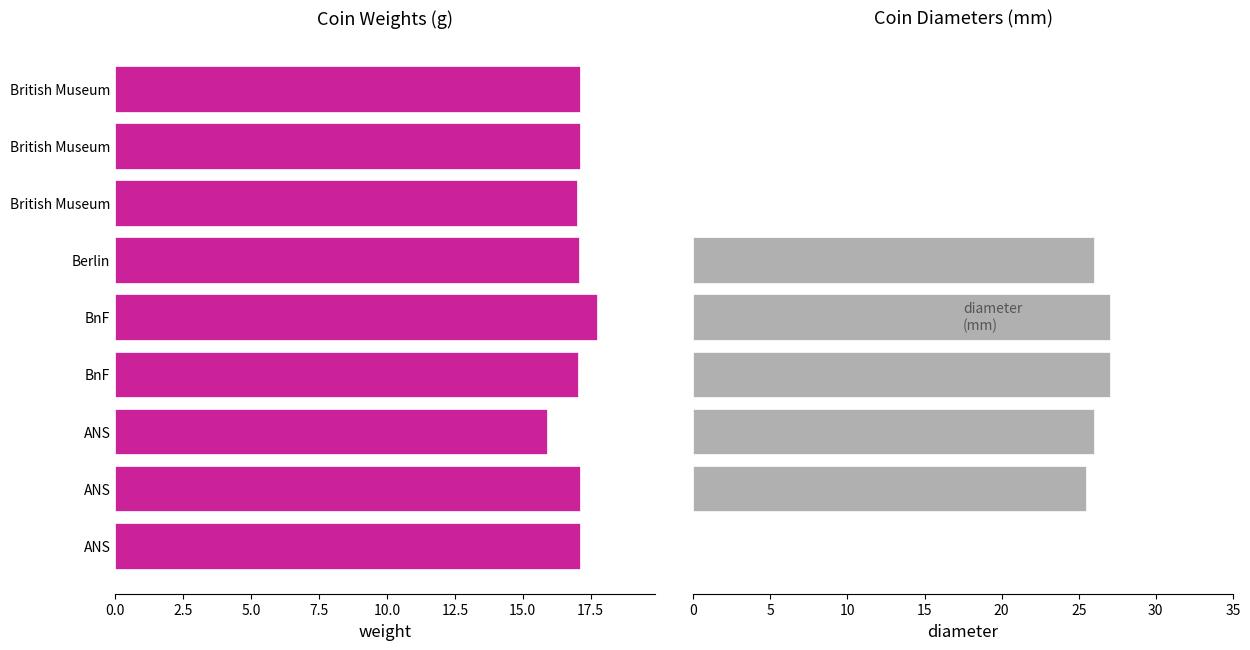

What are all the series names shown in the legend?

weight, diameter